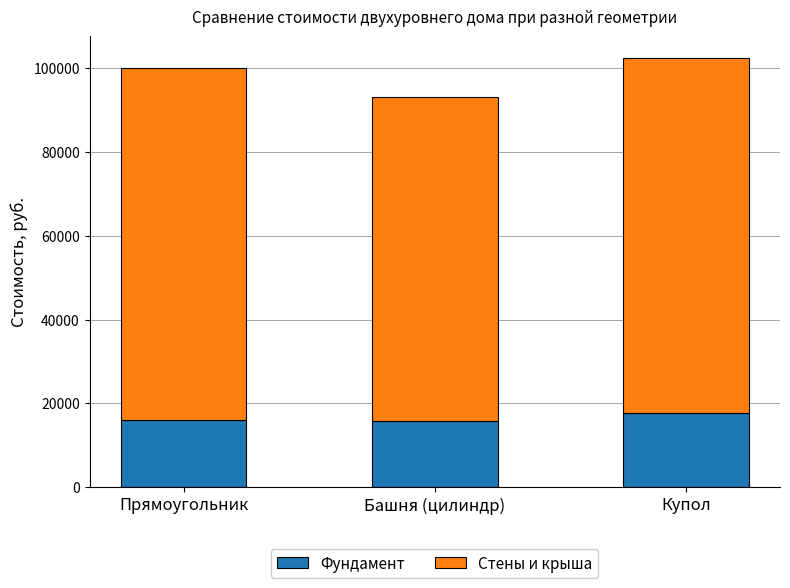

Is it true that Фундамент equals 15655.1 at Башня (цилиндр)?

True